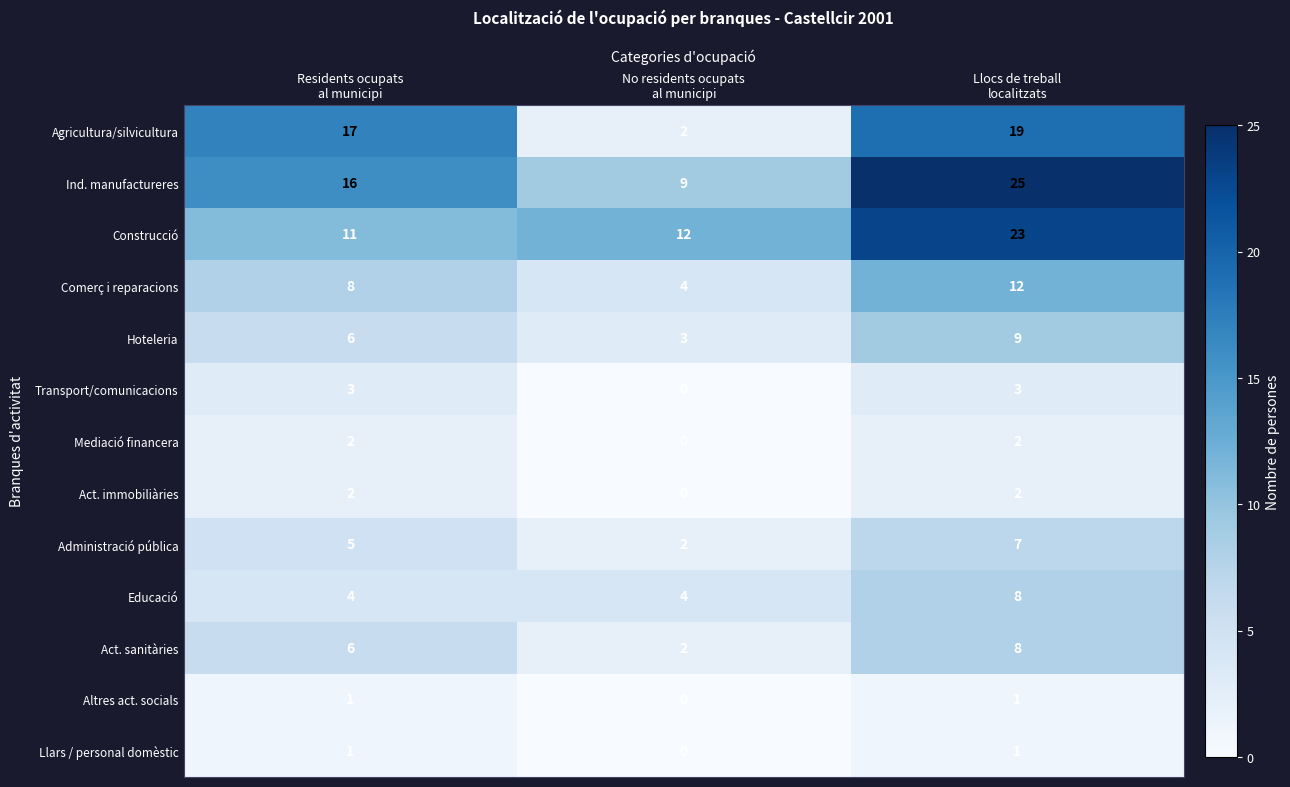

What is the maximum value for Hoteleria?

9